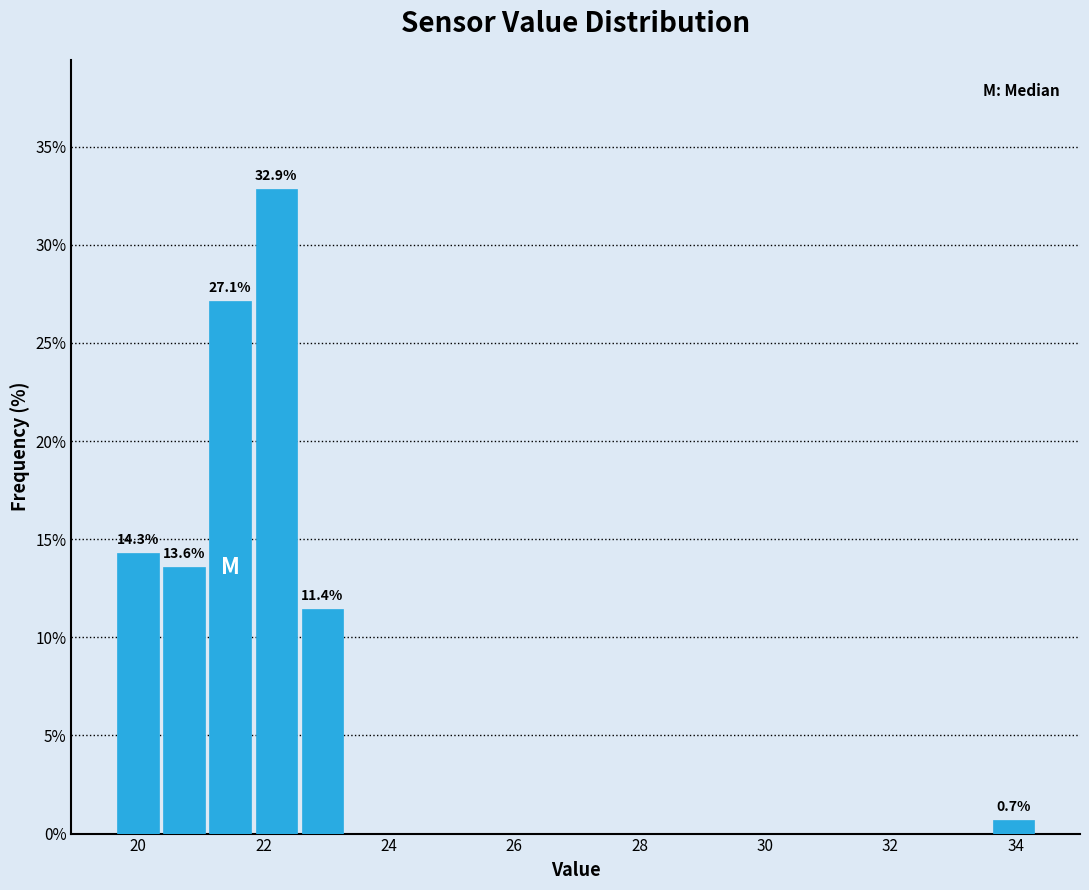

Around what value on the x-axis is the tallest bar? Give the approximate position of its centre, as read against the axis.

22.2